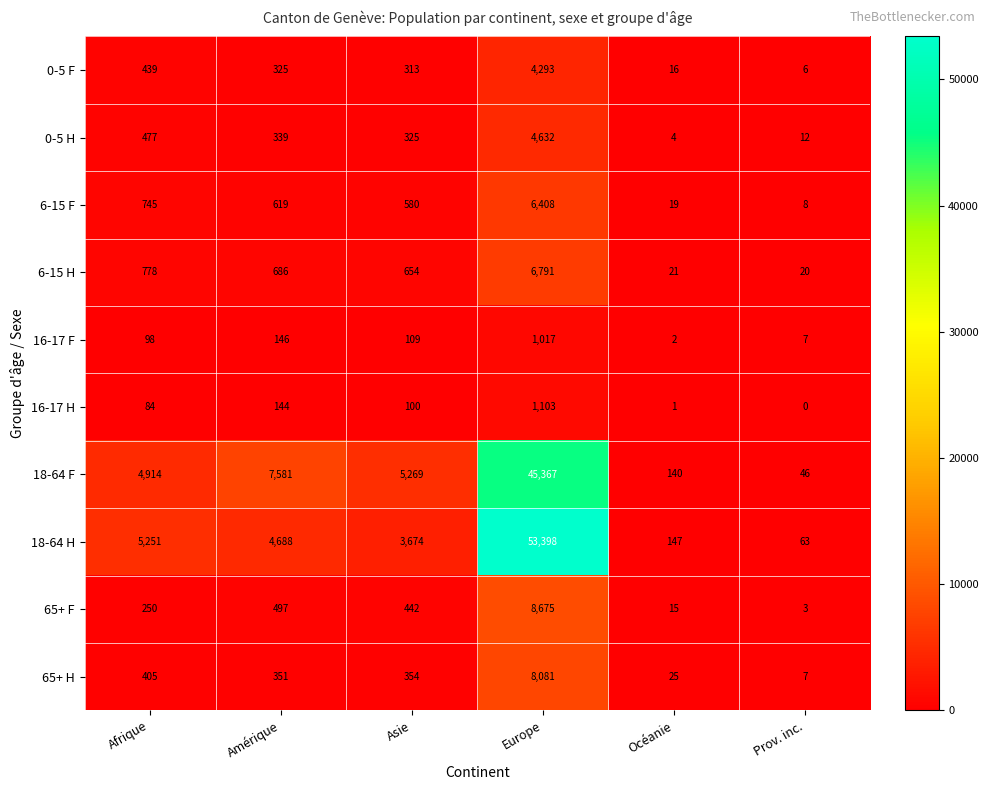

The 6-15 F series shows 11 at Prov. inc.. True or false?

False